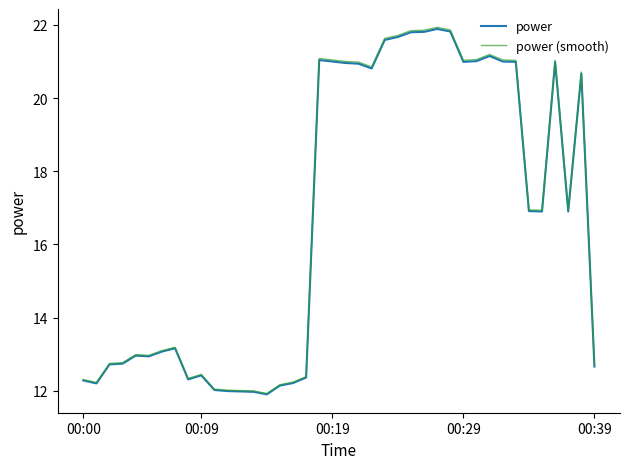

Which series has the largest range (max minus min)?

power (smooth)